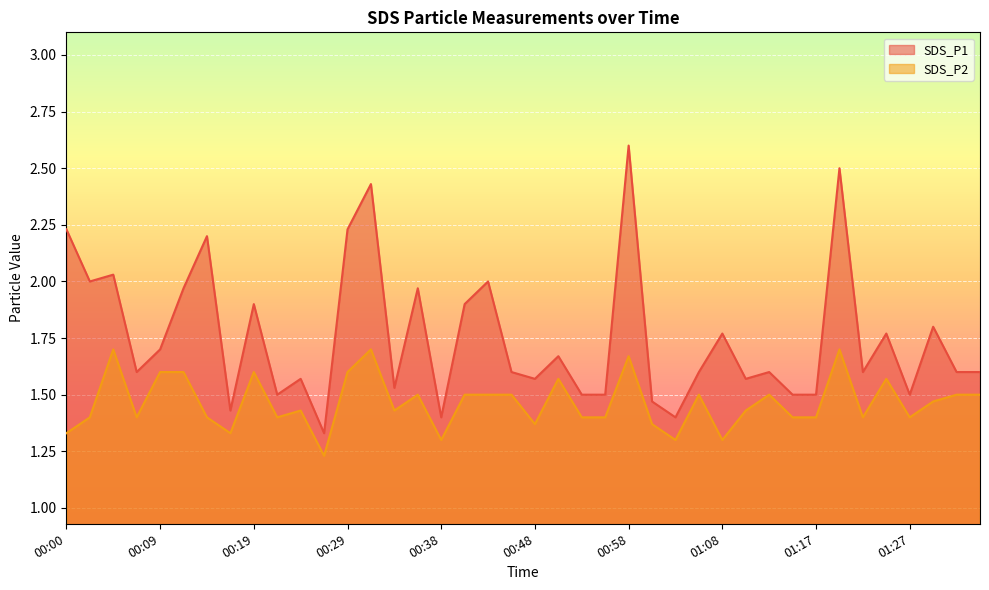

Rank the series at 00:38 from highest to lowest value.

SDS_P1, SDS_P2